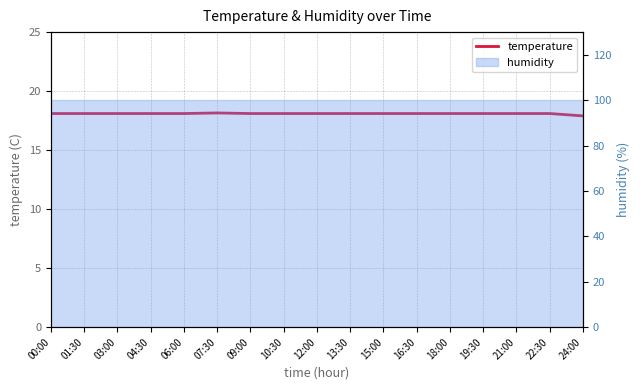

Reading left to right, transcribe all the data shown in this chart.

18.1	18.1	18.1	18.1	18.1	18.1	18.1	18.1	18.1	18.1	18.1	18.1	18.1	18.1	18.1	18.1	17.9